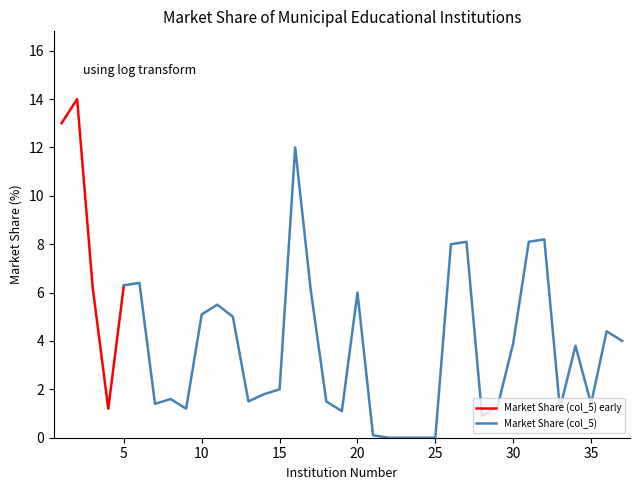

What is the change in value from 13 to 37?

+2.5